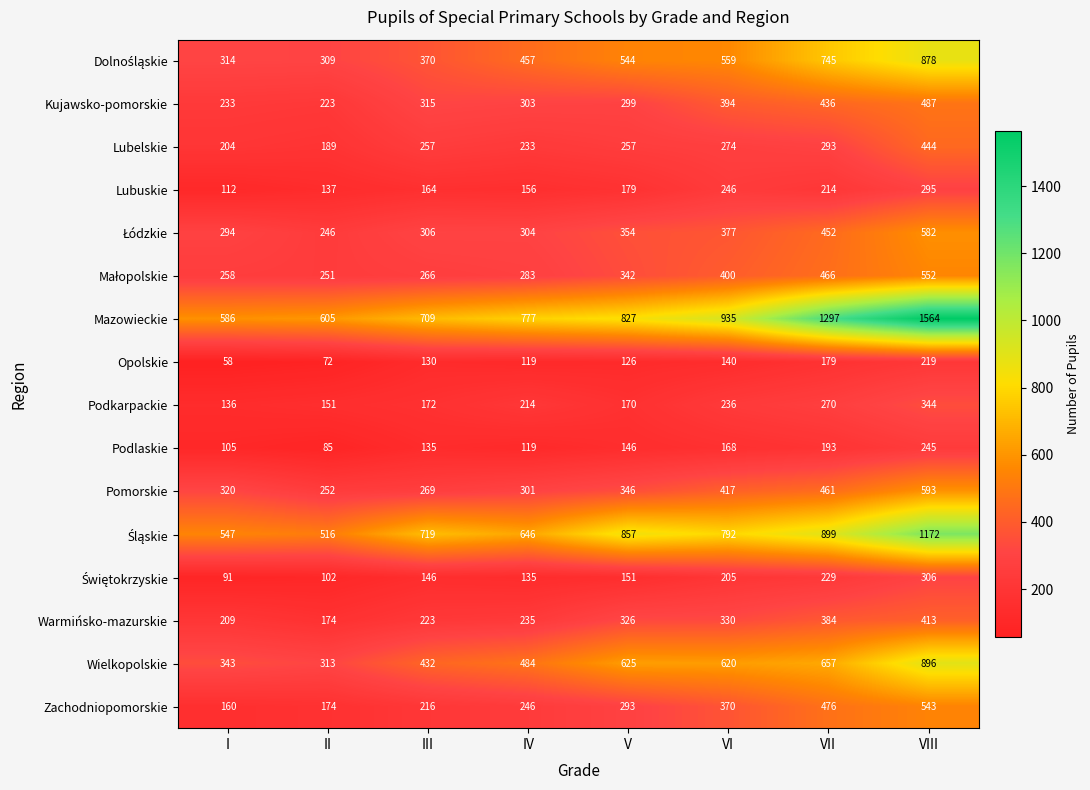

List the labels in order of Podlaskie value, smallest first.

II, I, IV, III, V, VI, VII, VIII